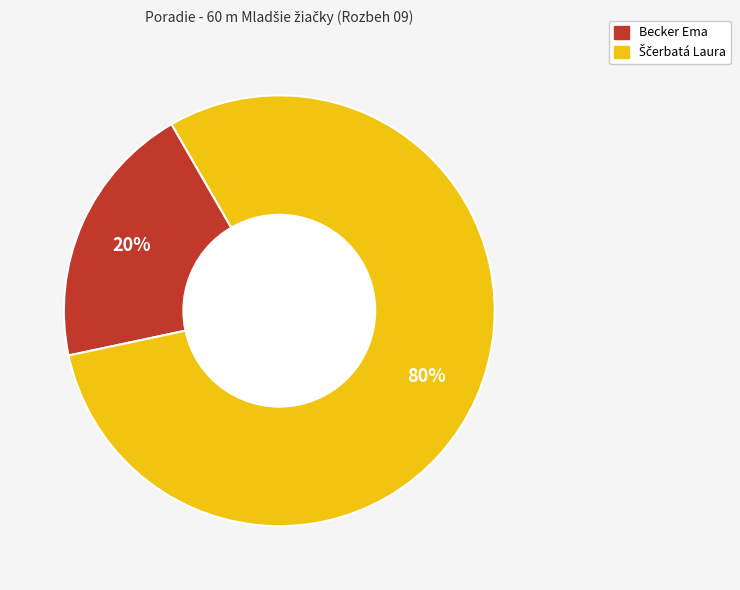

How many segments does this pie chart have?

2